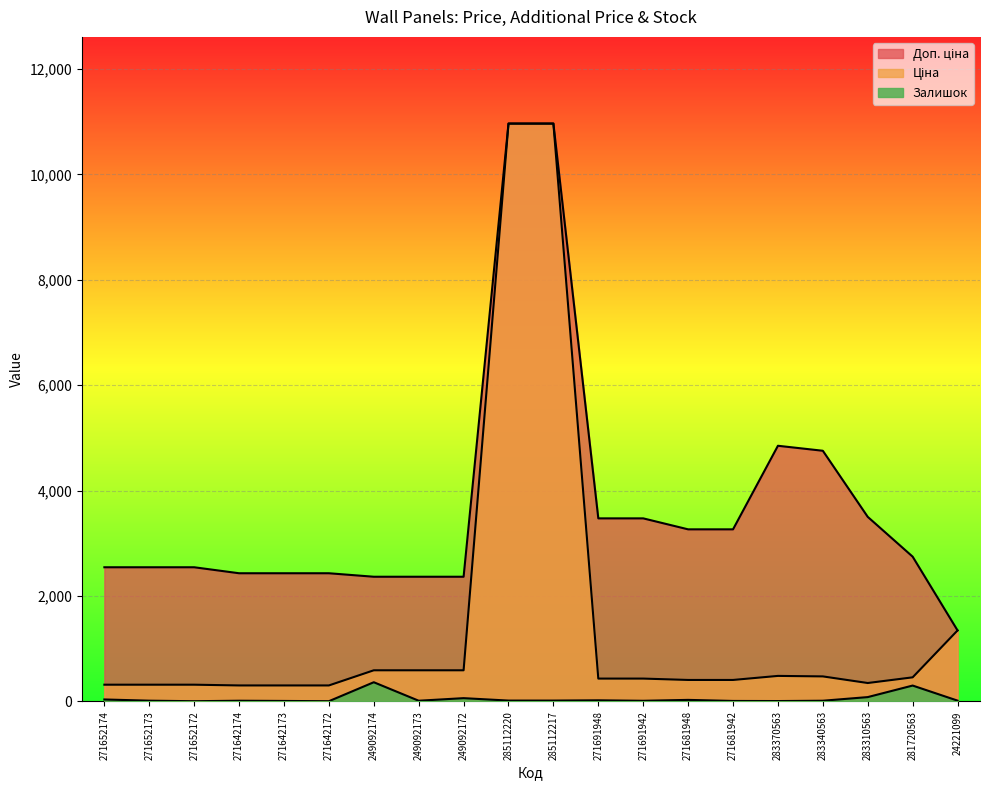

At how many categories does at least one series exceed 9665?

2